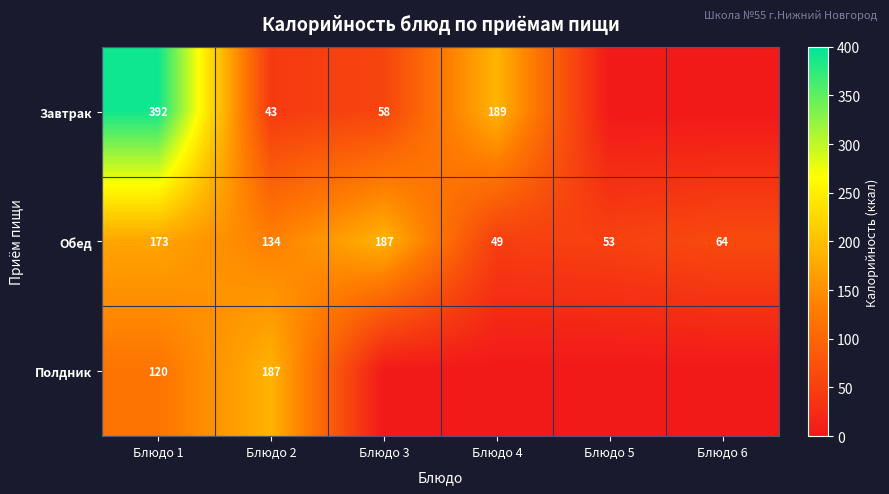

The Завтрак series shows 189 at Блюдо 4. True or false?

True